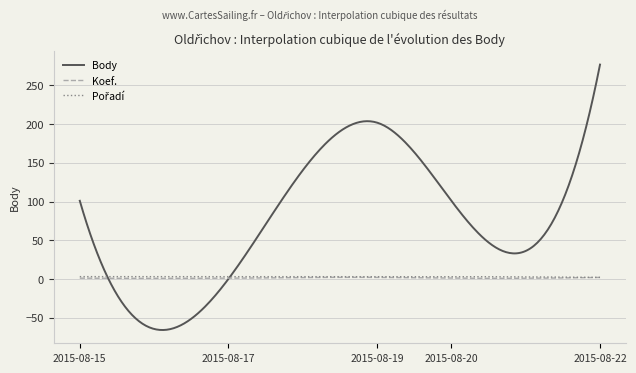

Which series has the largest range (max minus min)?

Body